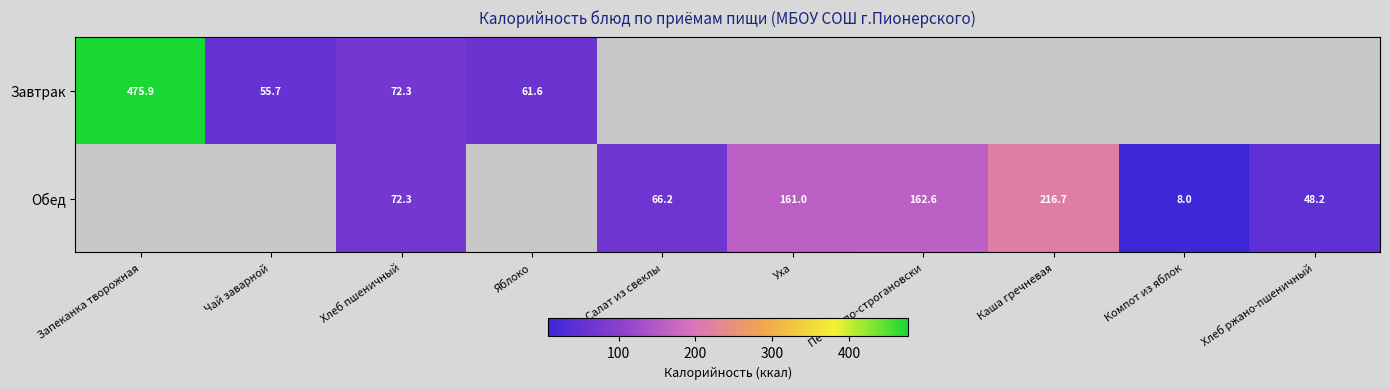

Which has a higher value, Уха or Каша гречневая?

Каша гречневая